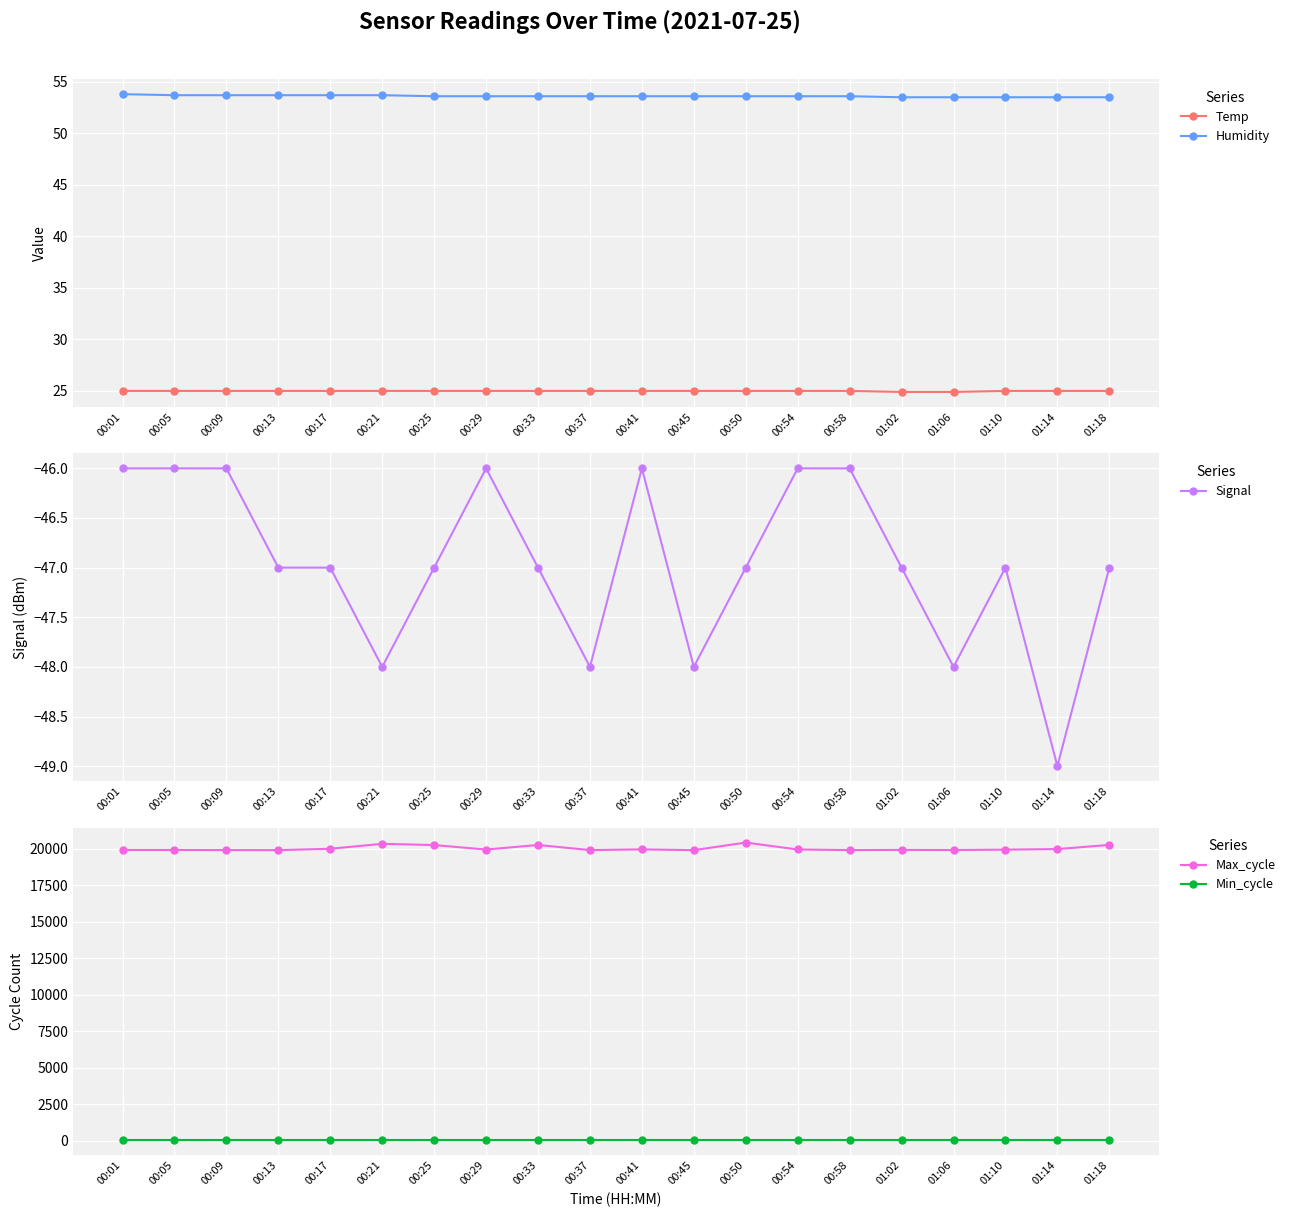

Reading right to left, extract all data points from this chart.

Temp: 25.0	25.0	25.0	24.9	24.9	25.0	25.0	25.0	25.0	25.0	25.0	25.0	25.0	25.0	25.0	25.0	25.0	25.0	25.0	25.0
Humidity: 53.5	53.5	53.5	53.5	53.5	53.6	53.6	53.6	53.6	53.6	53.6	53.6	53.6	53.6	53.7	53.7	53.7	53.7	53.7	53.8
Signal: -47.0	-49.0	-47.0	-48.0	-47.0	-46.0	-46.0	-47.0	-48.0	-46.0	-48.0	-47.0	-46.0	-47.0	-48.0	-47.0	-47.0	-46.0	-46.0	-46.0
Max_cycle: 20271.0	19987.0	19947.0	19921.0	19929.0	19917.0	19958.0	20432.0	19913.0	19965.0	19917.0	20267.0	19954.0	20262.0	20345.0	20008.0	19913.0	19917.0	19924.0	19925.0
Min_cycle: 28.0	28.0	28.0	28.0	28.0	28.0	28.0	28.0	28.0	28.0	28.0	28.0	28.0	28.0	28.0	28.0	28.0	28.0	28.0	28.0